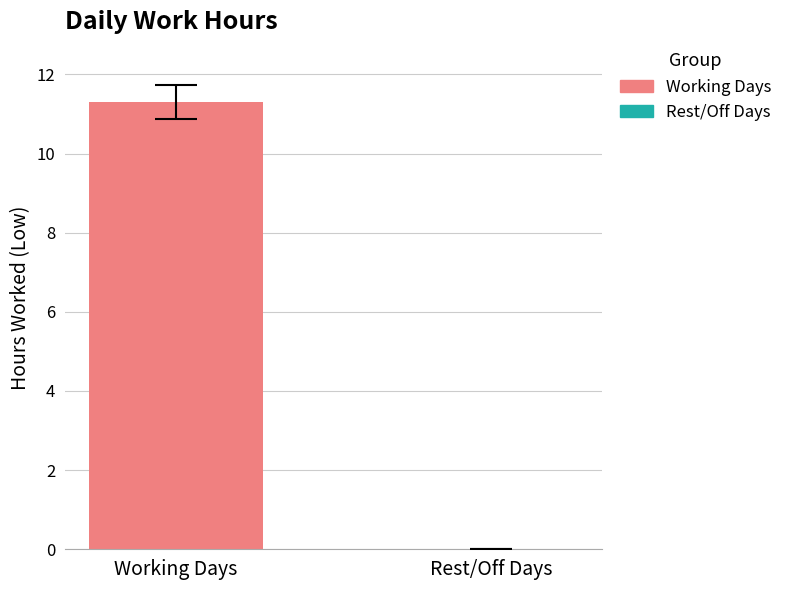

Does the chart contain stacked bars?

No